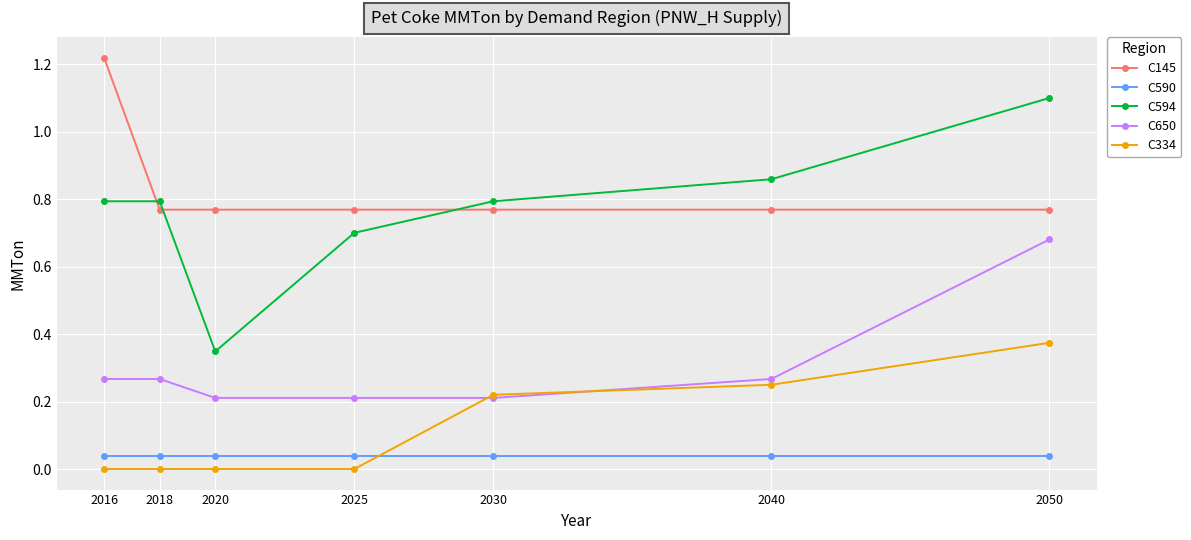

At which label does C594 reach its peak?

2050